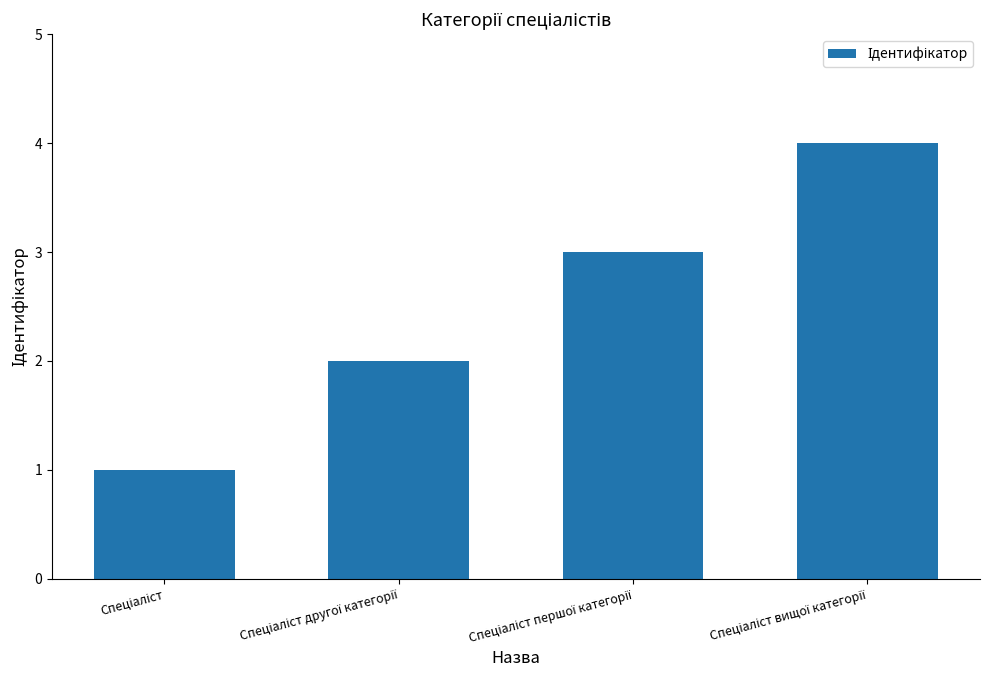

What is the sum of all values?

10